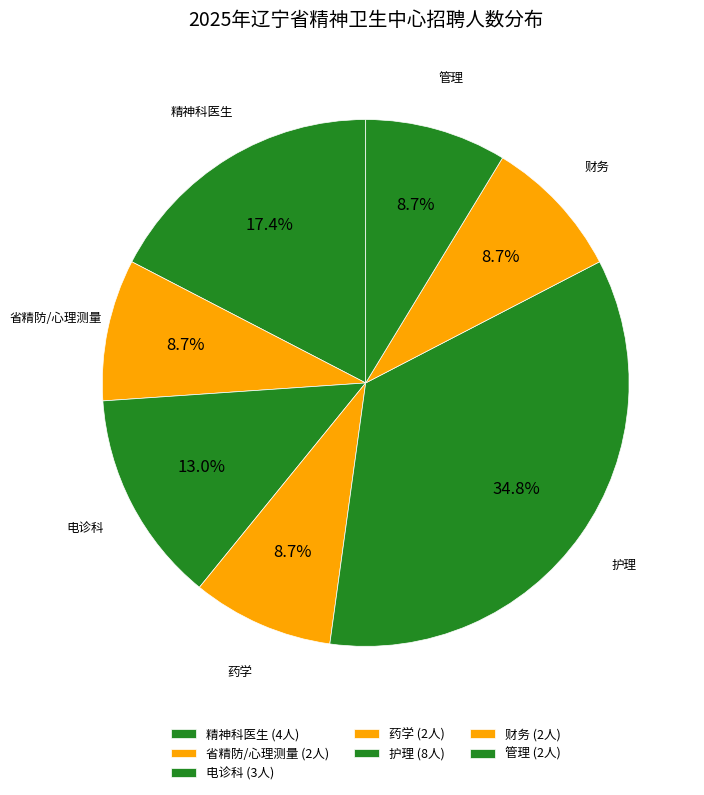

How many segments does this pie chart have?

7